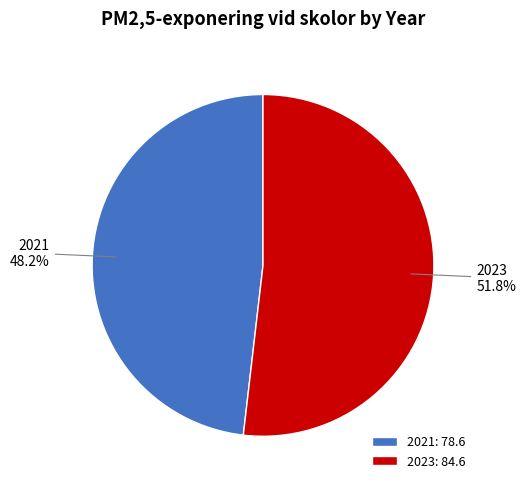

Rank the categories by value from highest to lowest.

2023, 2021